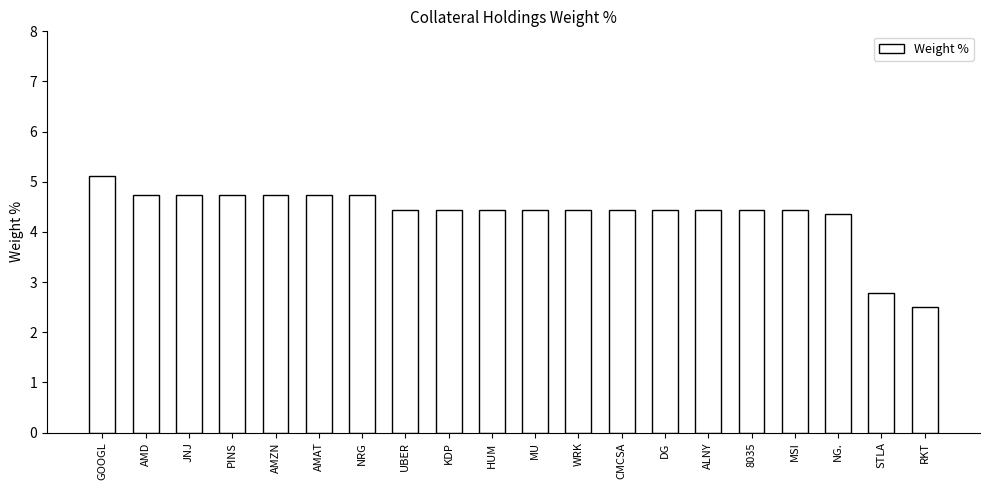

Where does the data first go above 4?

GOOGL